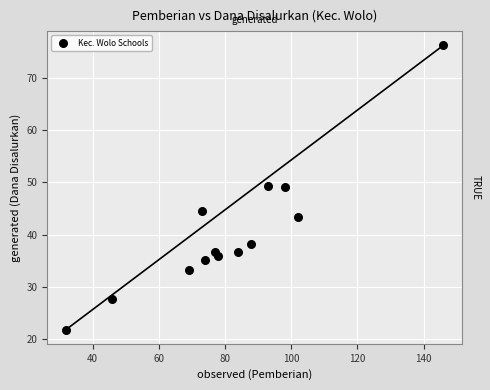

What is the range of X values (max minus min)?

114.0